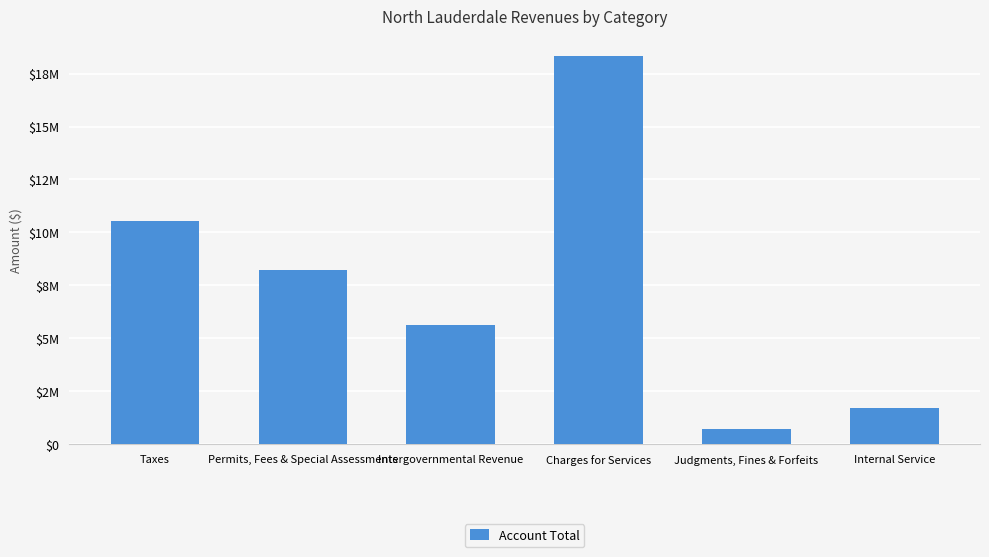

Does the chart contain stacked bars?

No